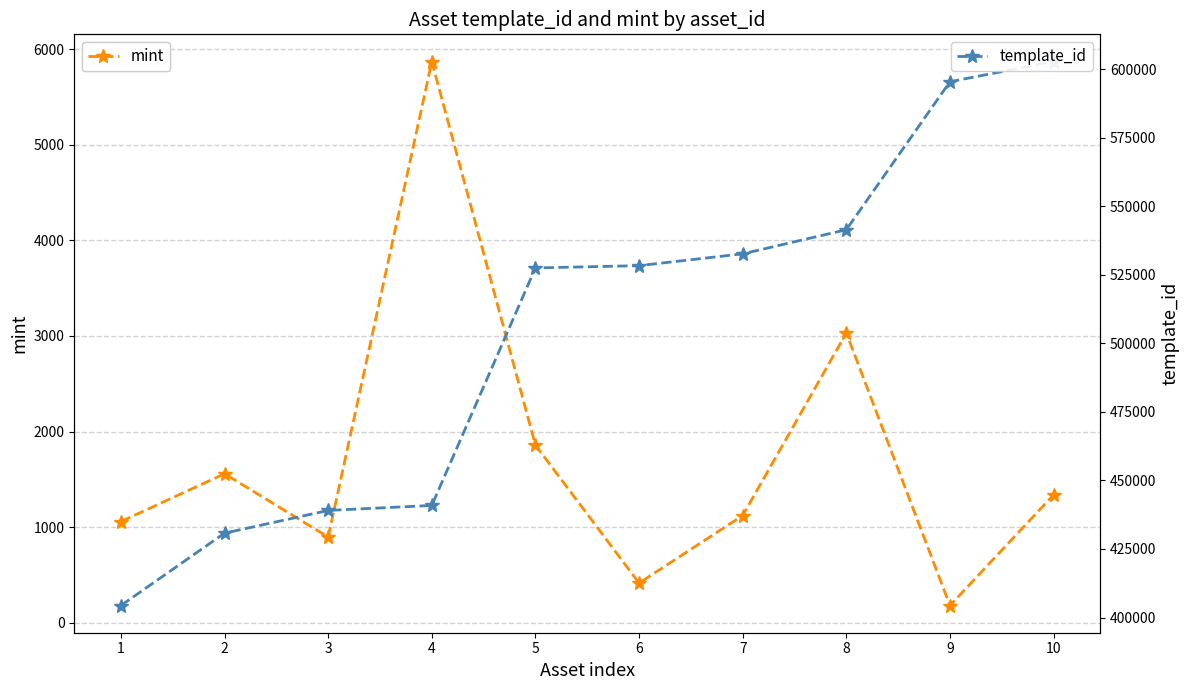

Reading left to right, what are all the values shown in this chart?

mint: 1059	1559	897	5869	1858	416	1122	3031	181	1338
template_id: 404373	430770	439058	440886	527529	528365	532675	541468	595467	602830